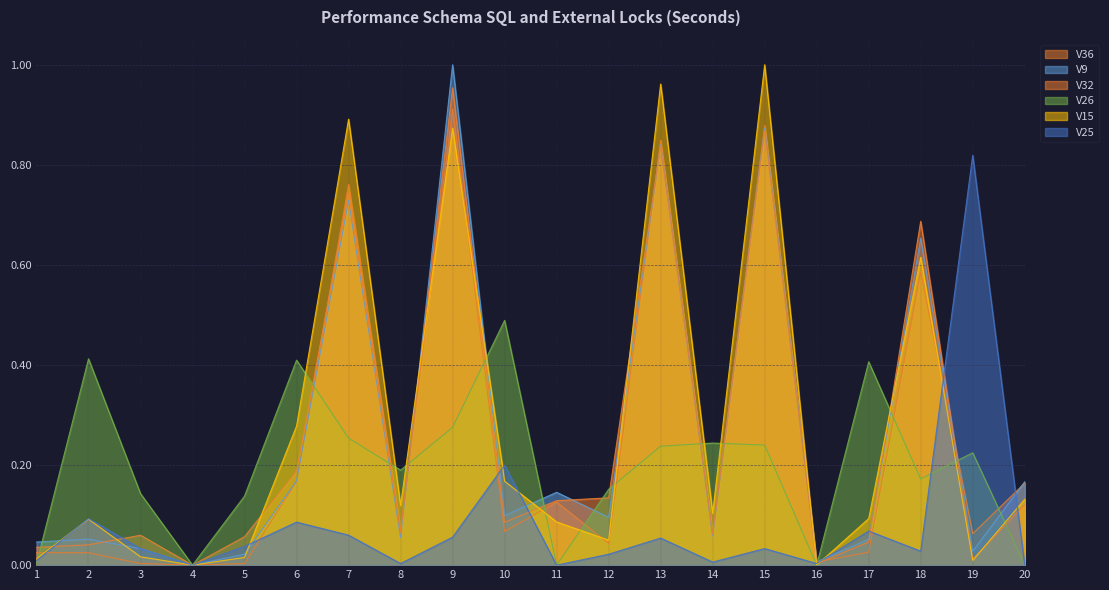

How many intersections are there between V25 and V9?

9